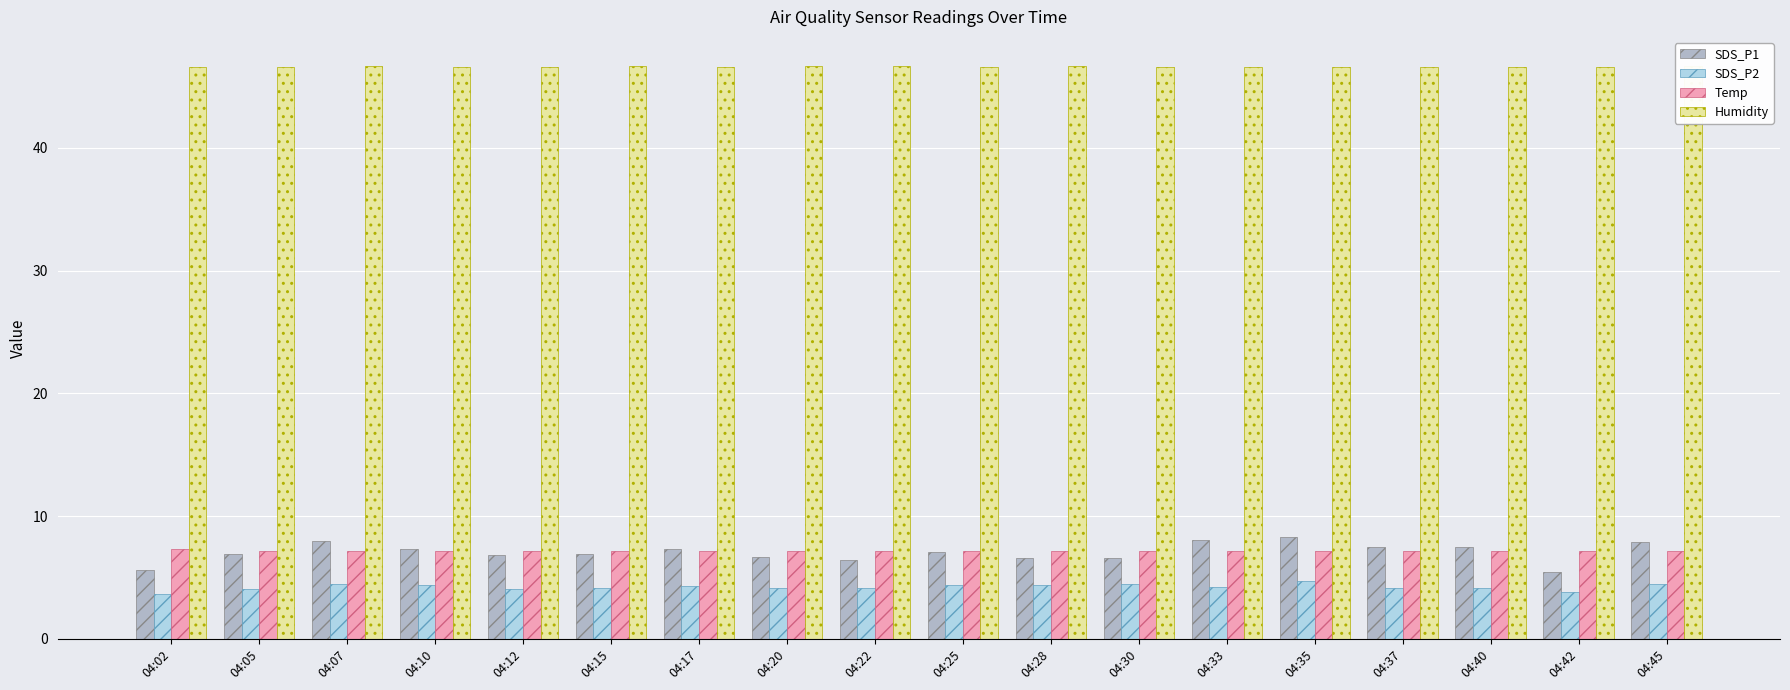

At which label does SDS_P2 first exceed 4?

04:05